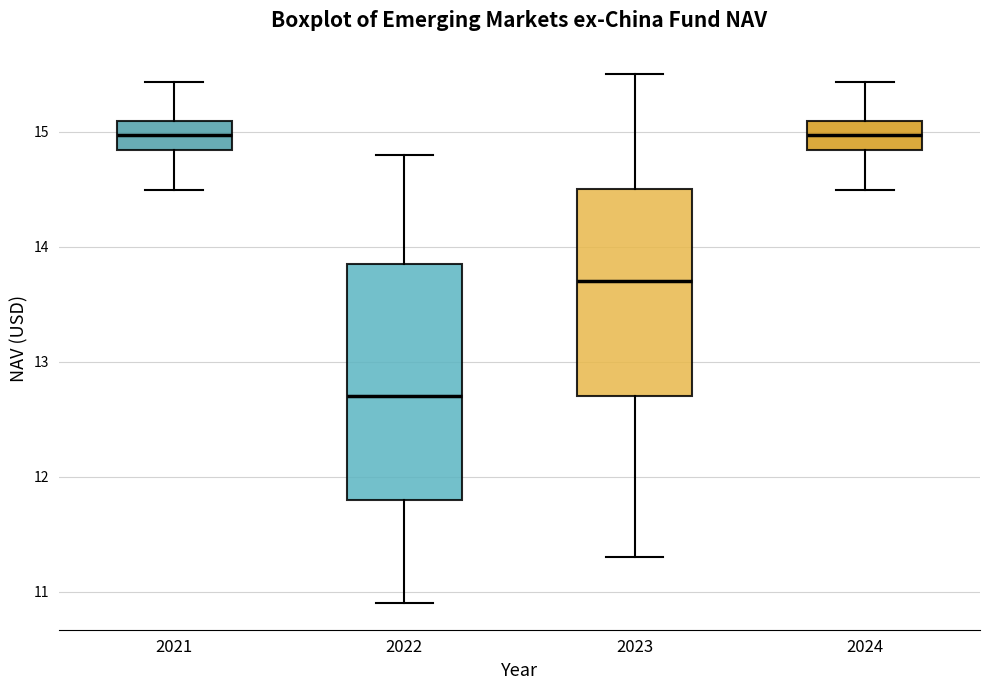

Reading left to right, read every box against the y-axis: the position of its median line, the range the box covers, and the ends of its whiskers. The values are not printed on the chart, so give them approximately, as read against the axis.

2021: median 15.0, box 14.8 to 15.1, whiskers 14.5 to 15.4
2022: median 12.7, box 11.8 to 13.9, whiskers 10.9 to 14.8
2023: median 13.7, box 12.7 to 14.5, whiskers 11.3 to 15.5
2024: median 15.0, box 14.8 to 15.1, whiskers 14.5 to 15.4